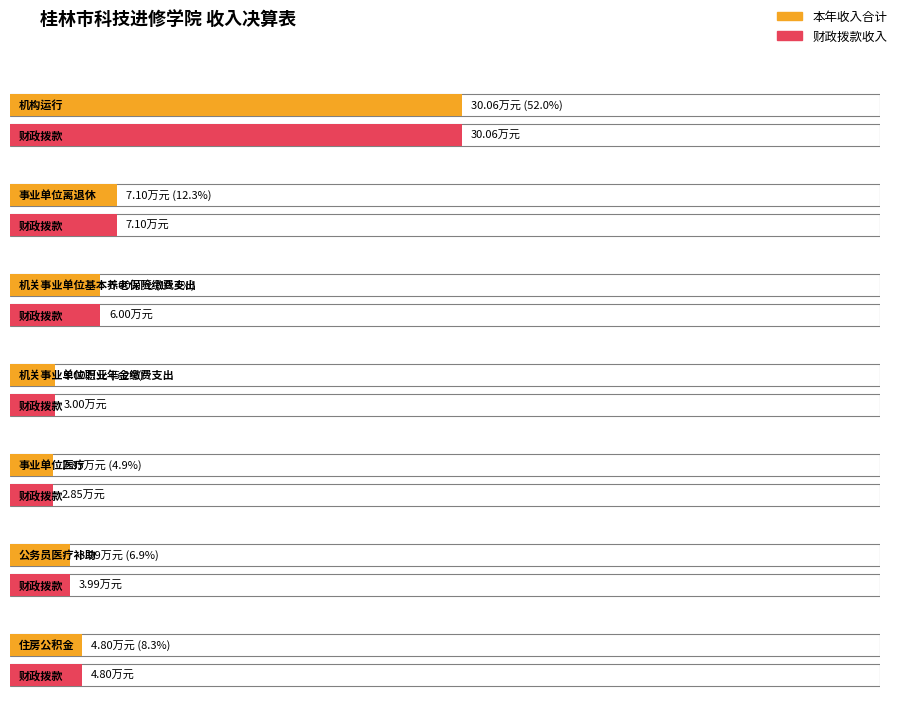

Which series has the largest total across all categories?

本年收入合计